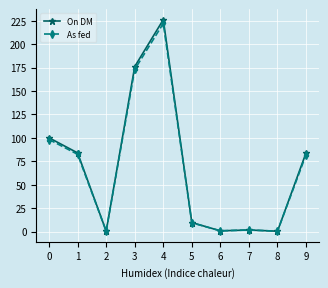

What is the maximum value shown in the chart?

226.0